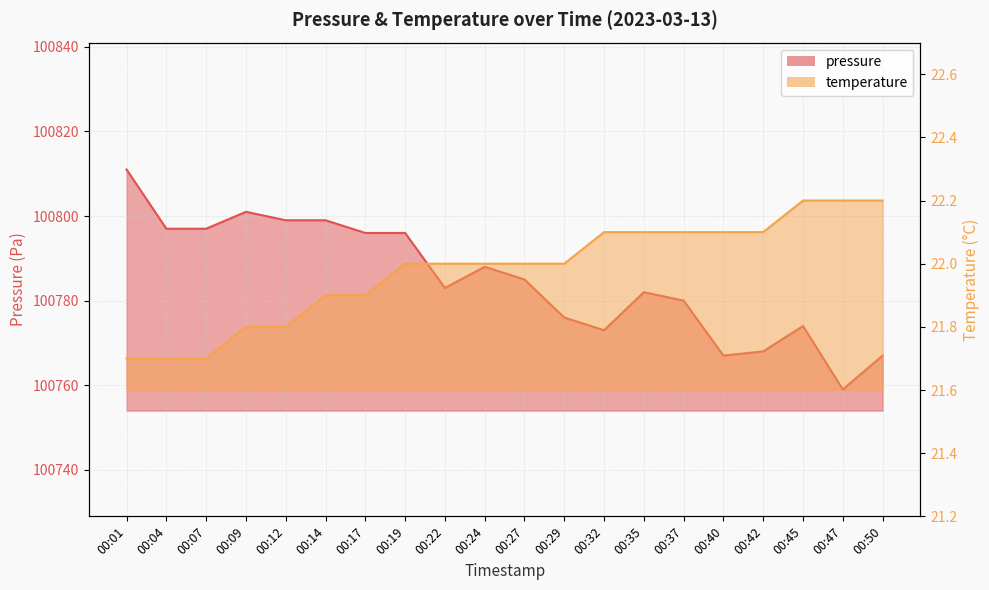

Reading left to right, extract all data points from this chart.

pressure: 00:01=100811.0	00:04=100797.0	00:07=100797.0	00:09=100801.0	00:12=100799.0	00:14=100799.0	00:17=100796.0	00:19=100796.0	00:22=100783.0	00:24=100788.0	00:27=100785.0	00:29=100776.0	00:32=100773.0	00:35=100782.0	00:37=100780.0	00:40=100767.0	00:42=100768.0	00:45=100774.0	00:47=100759.0	00:50=100767.0
temperature: 00:01=21.7	00:04=21.7	00:07=21.7	00:09=21.8	00:12=21.8	00:14=21.9	00:17=21.9	00:19=22.0	00:22=22.0	00:24=22.0	00:27=22.0	00:29=22.0	00:32=22.1	00:35=22.1	00:37=22.1	00:40=22.1	00:42=22.1	00:45=22.2	00:47=22.2	00:50=22.2